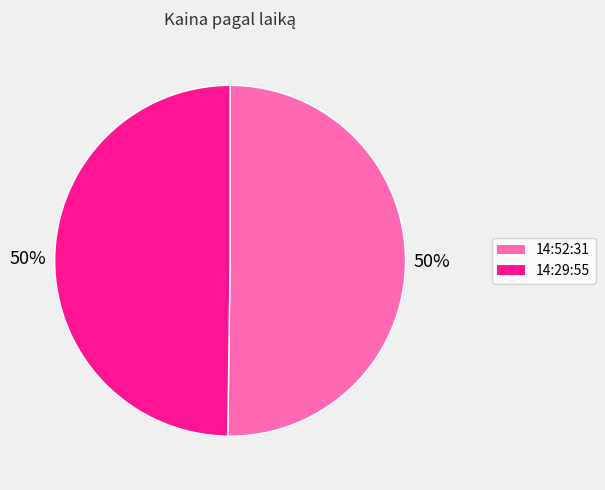

What is the ratio of the value at 14:29:55 to the value at 14:52:31?

1.0